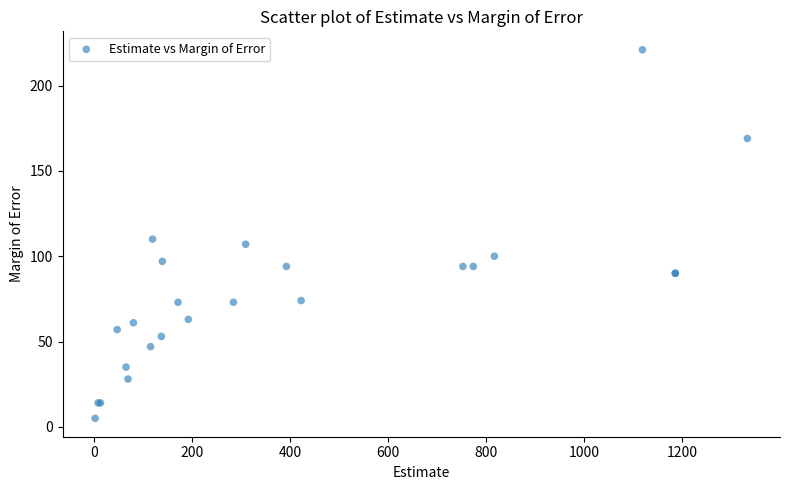

What Y value in the scatter plot is closest to 113?

110